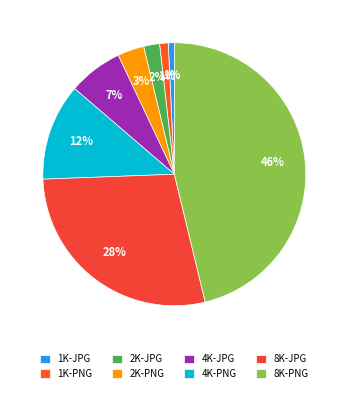

To the nearest percent, what portion does 1K-PNG represent?

1%